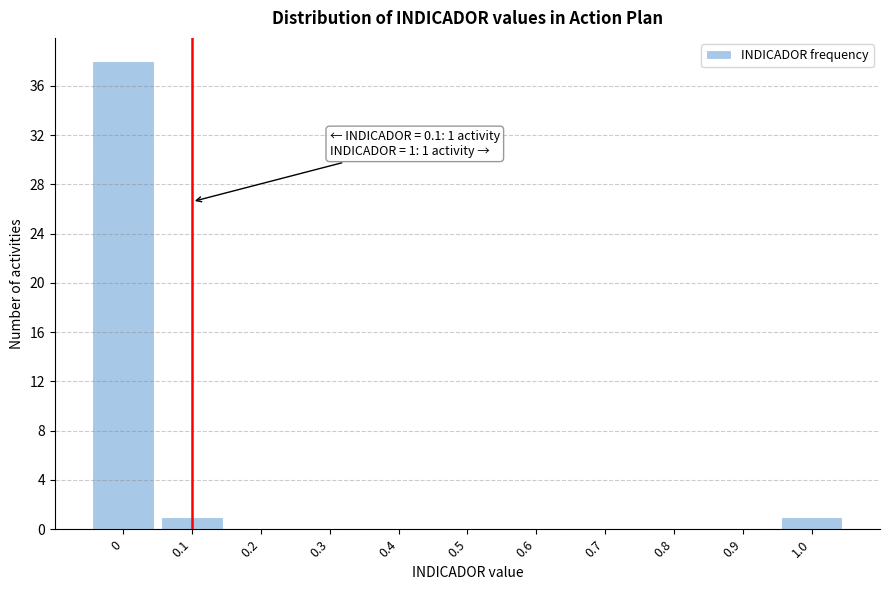

Over which range of the x-axis is the bar tallest?

-0.05 to 0.05